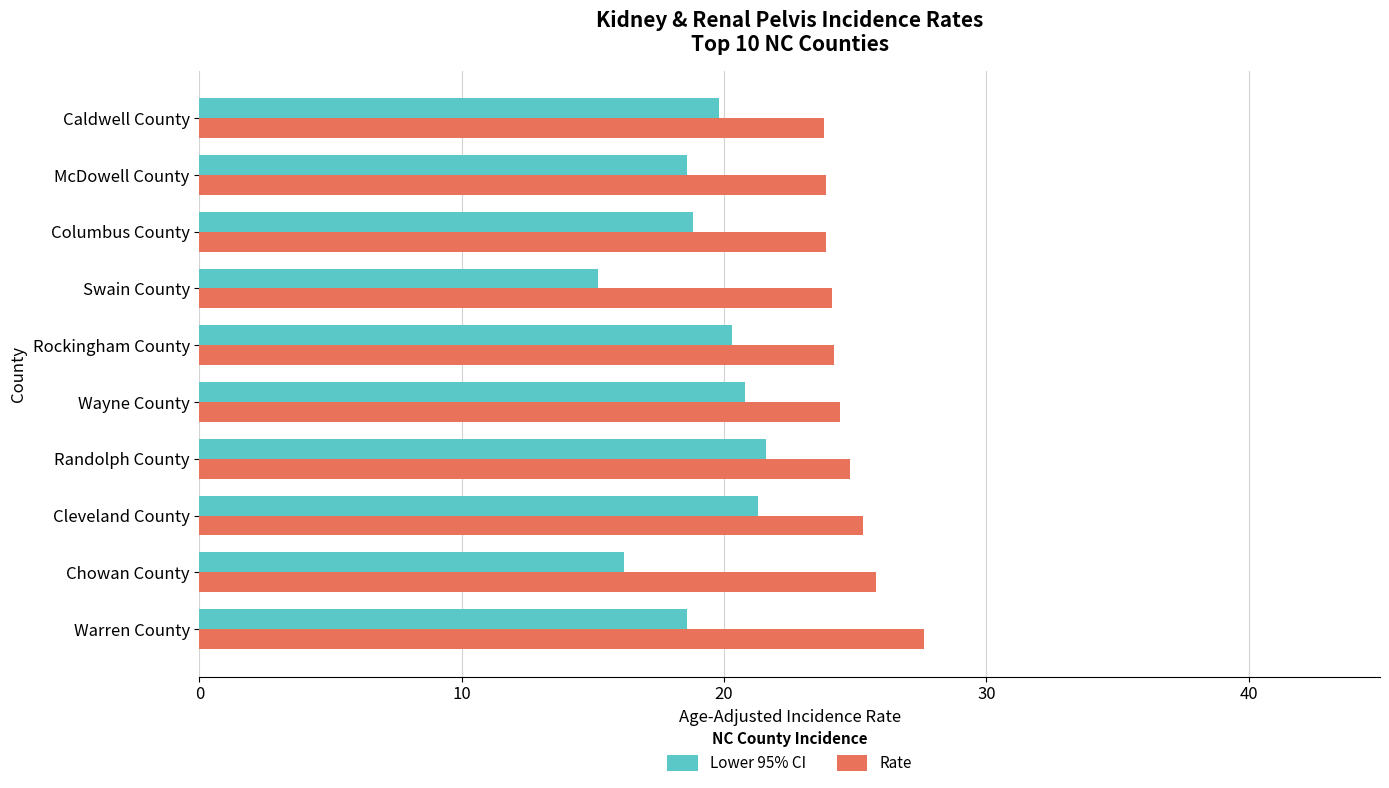

How many values in the Lower 95% CI series are below 19?

5